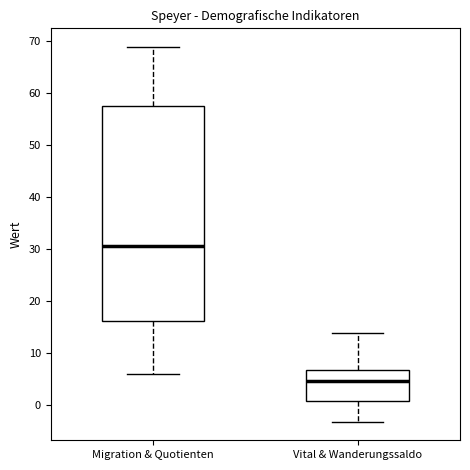

Reading left to right, transcribe this box plot: for each box, give where its median line is, the range the box spans, and where its two whiskers end, as read against the y-axis. The values are not printed on the chart, so give them approximately, as read against the axis.

Migration & Quotienten: median 31, box 16 to 58, whiskers 6 to 69
Vital & Wanderungssaldo: median 5, box 1 to 7, whiskers -3 to 14